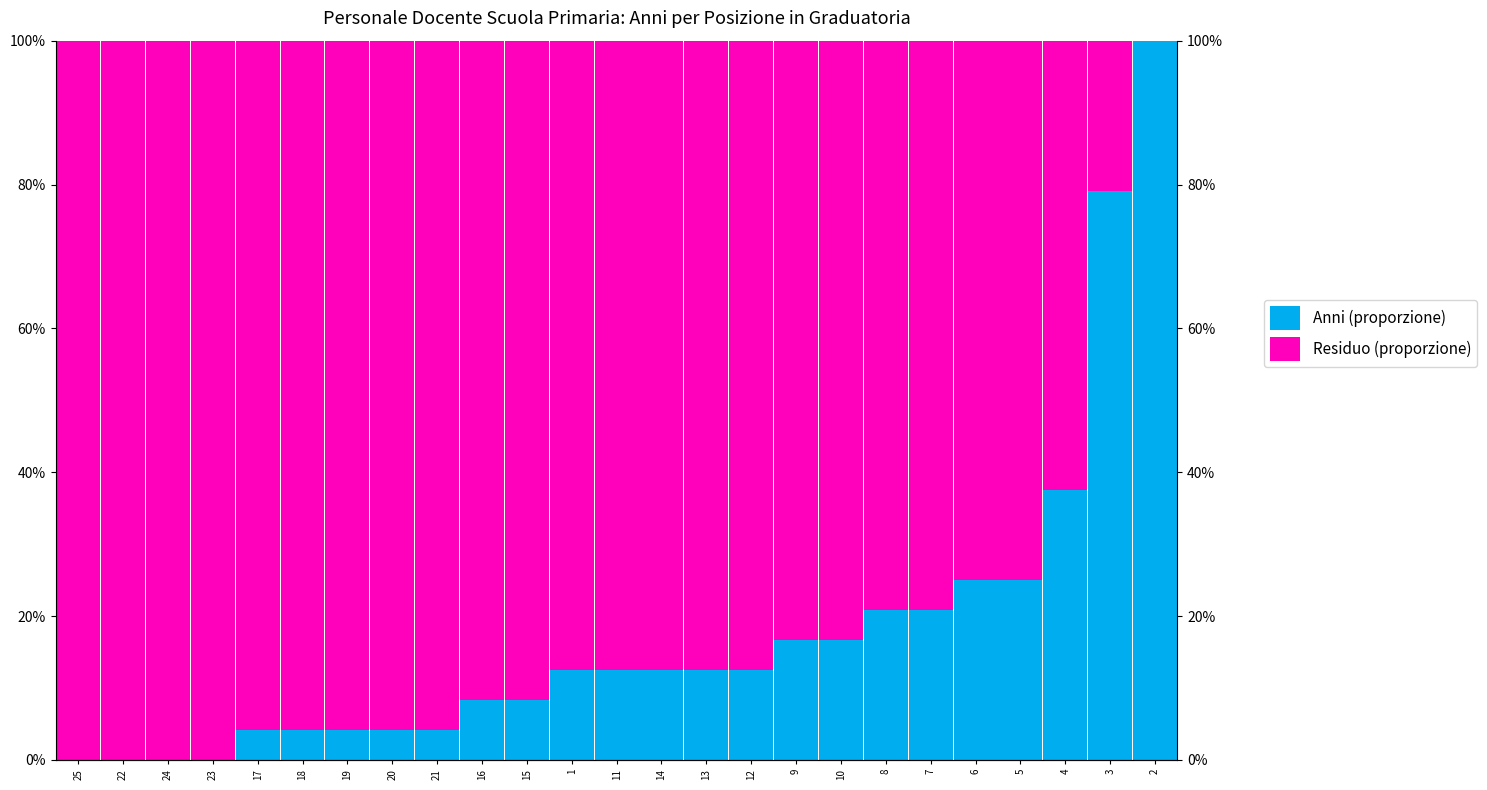

What is the total value across all series at 5?

1.0